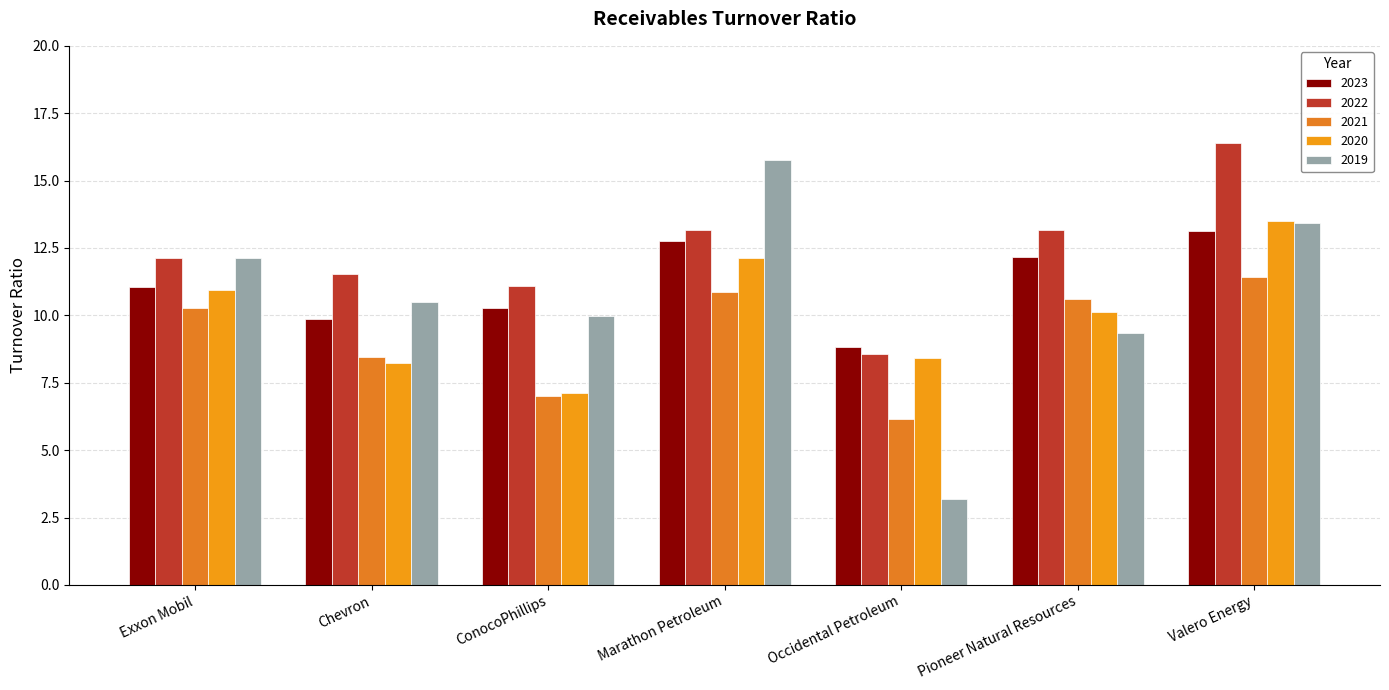

The 2021 series shows 1.5 at ConocoPhillips. True or false?

False